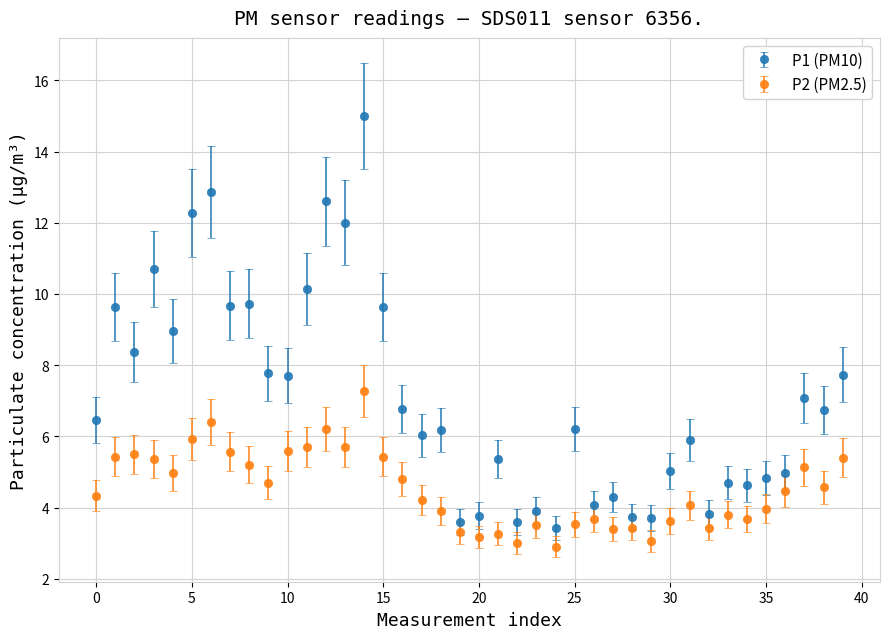

What are all the series names shown in the legend?

P1 (PM10), P2 (PM2.5)